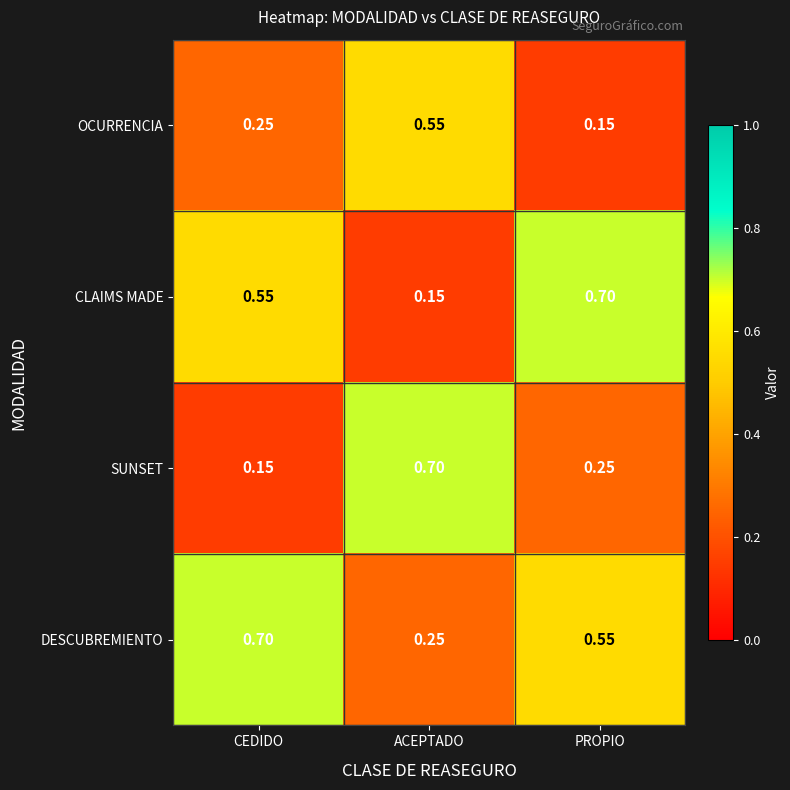

At which label does SUNSET reach its minimum?

CEDIDO